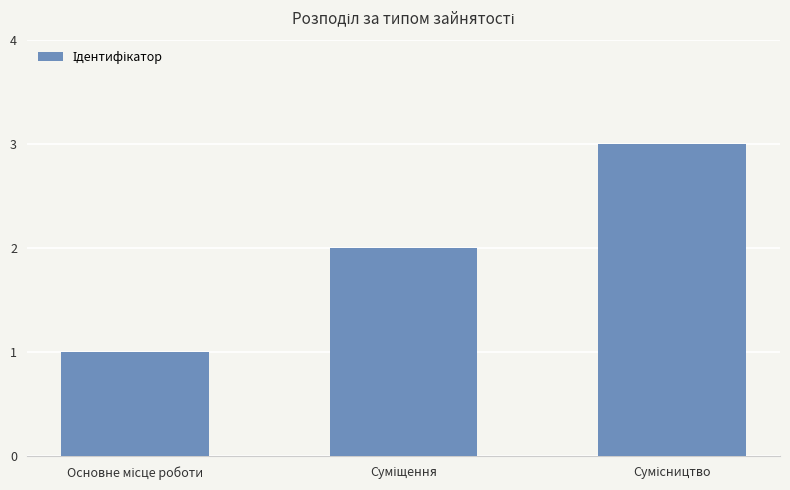

What is the sum of all values?

6